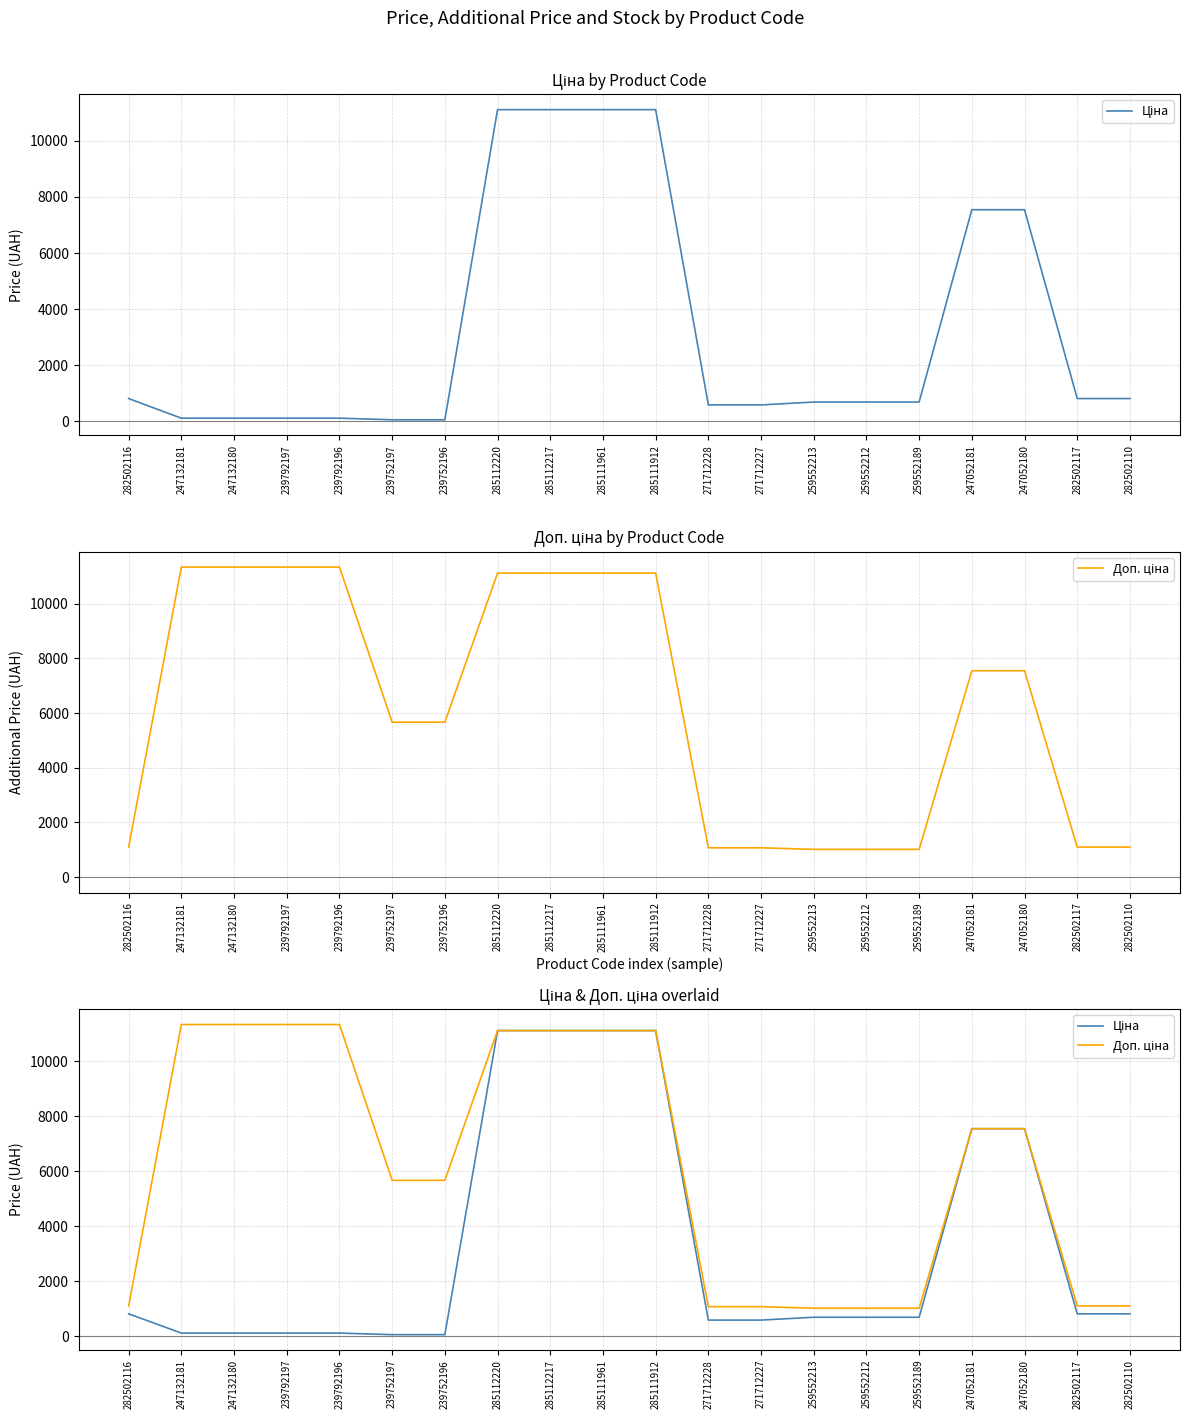

What are all the series names shown in the legend?

Ціна, Доп. ціна